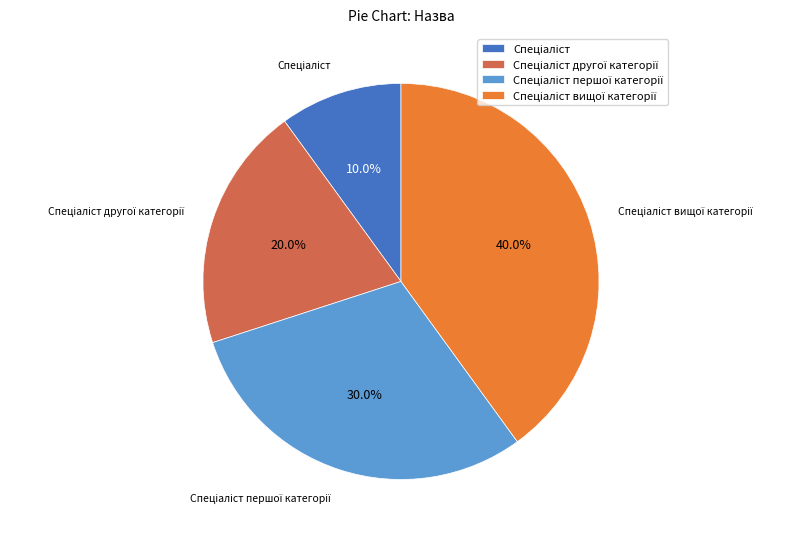

Is there any slice that represents more than half of the pie?

No